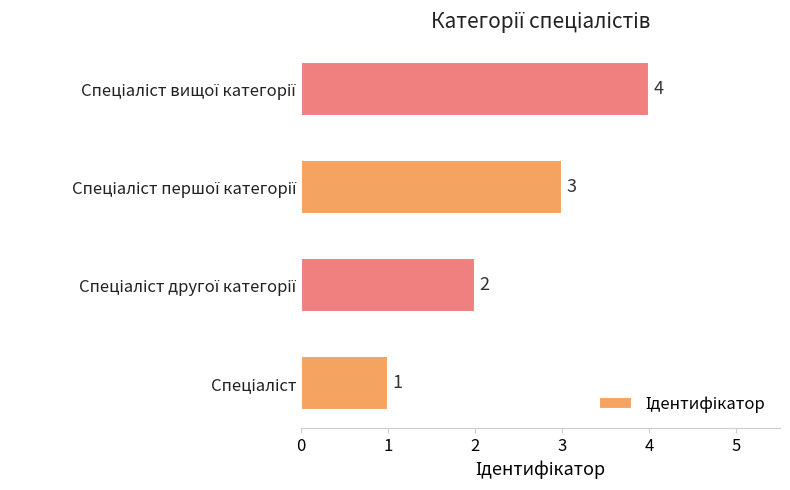

What is the sum of all values?

10